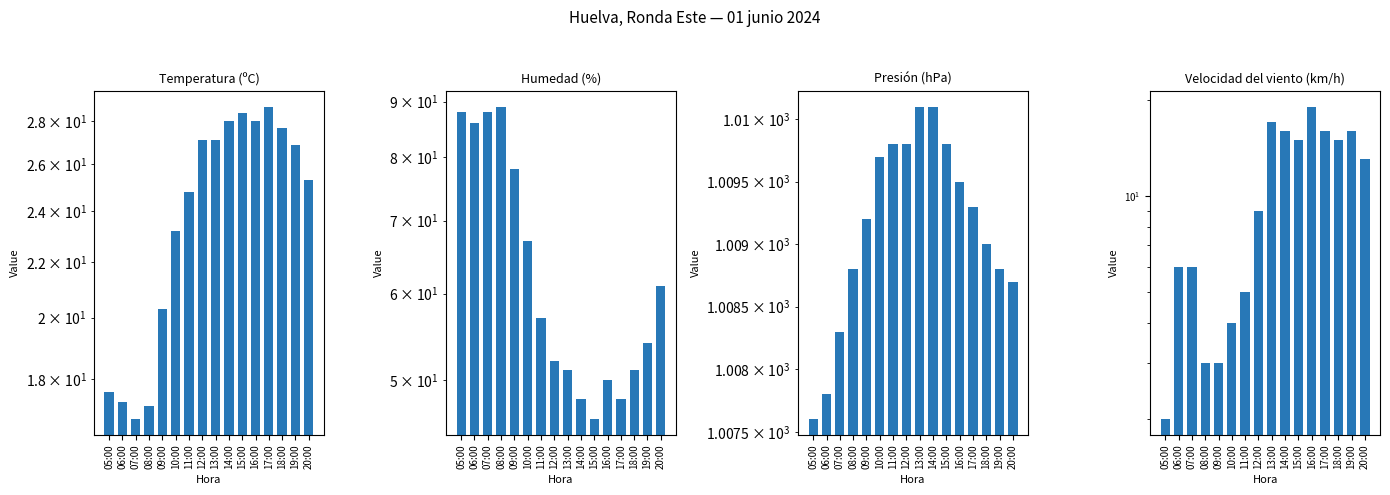

At which label does Humedad (%) reach its minimum?

15:00